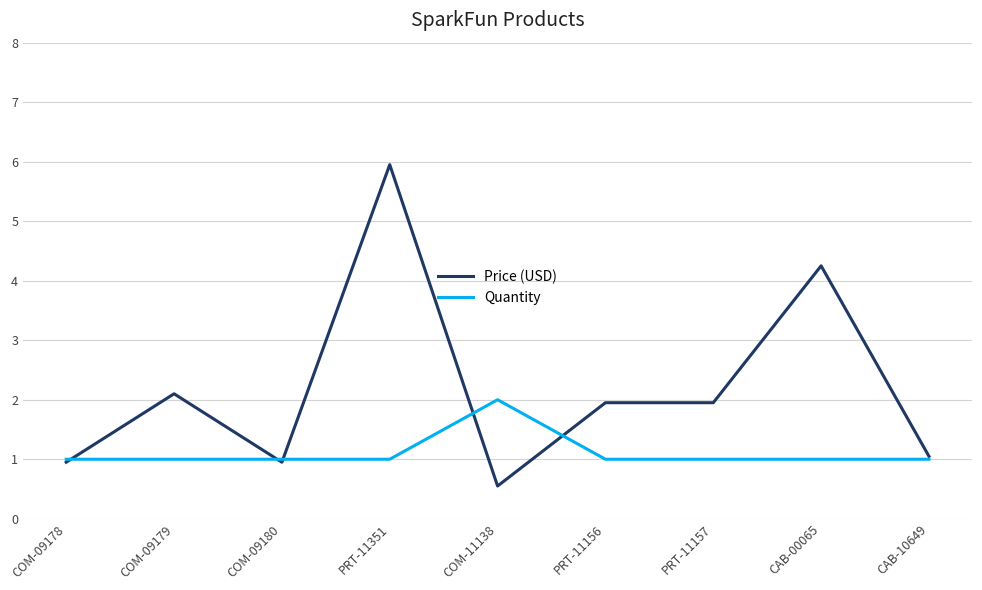

At PRT-11157, list the series in order from largest to smallest.

Price (USD), Quantity